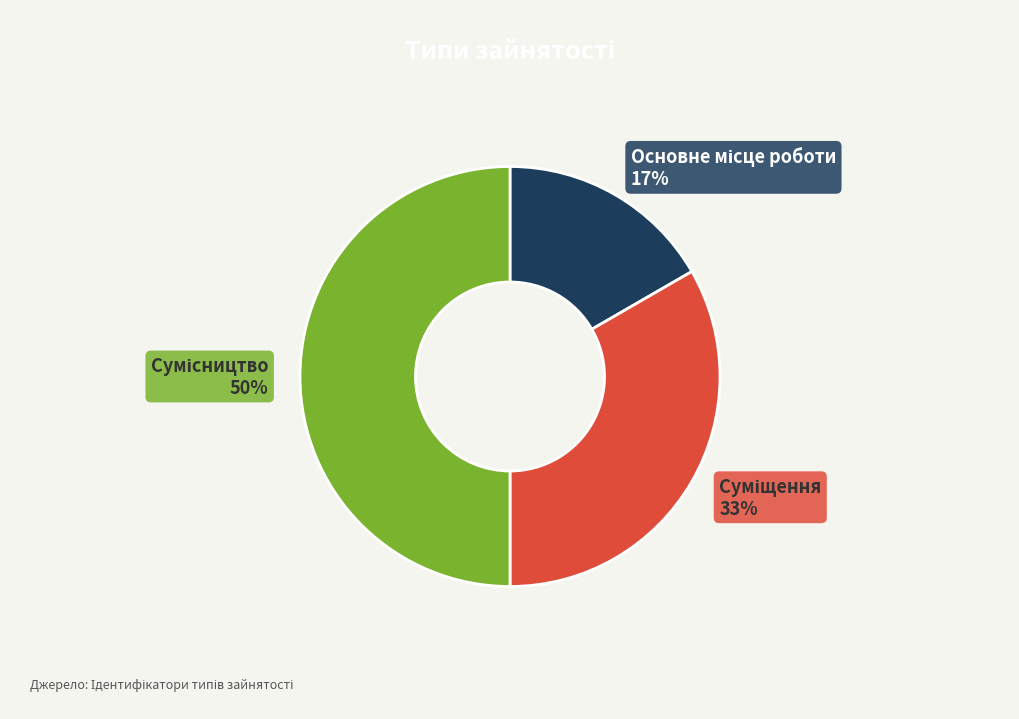

How many slices are in this pie chart?

3